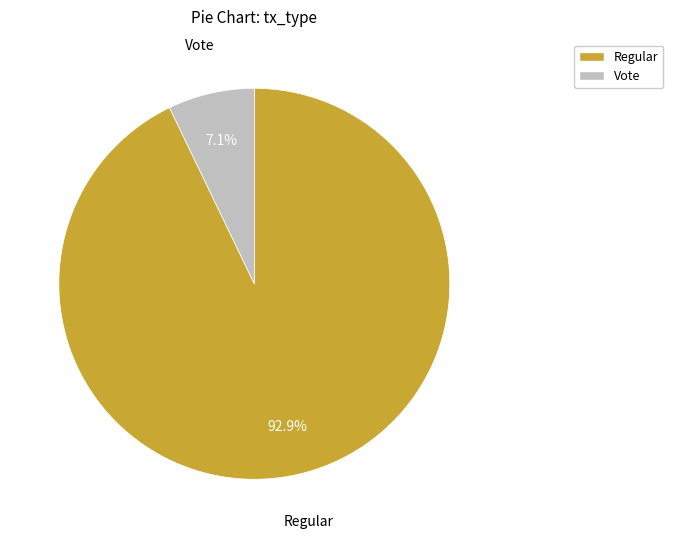

To the nearest percent, what portion does Regular represent?

93%